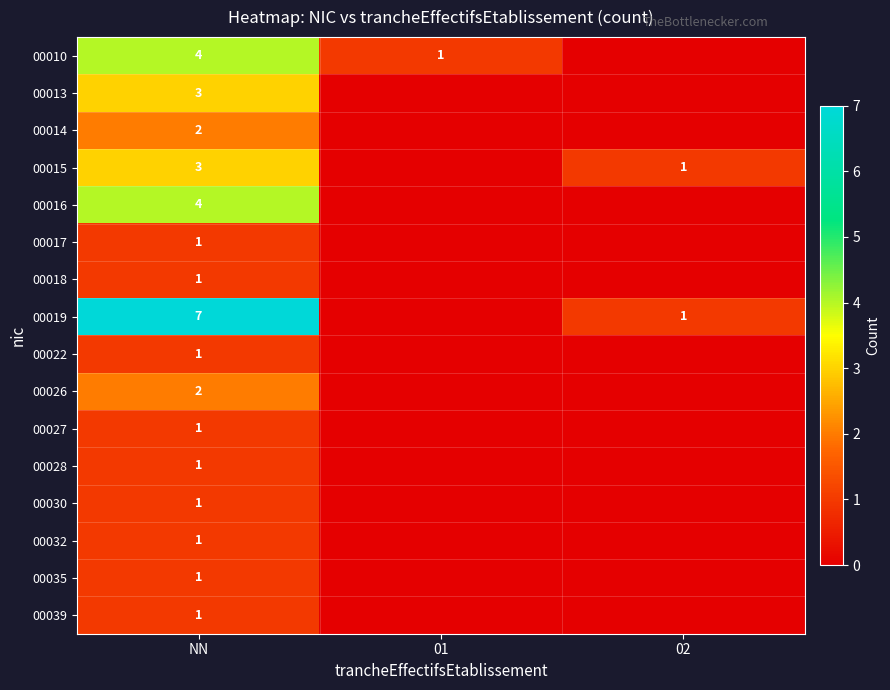

Is the value of 00010 at 01 greater than the value of 00015 at NN?

No